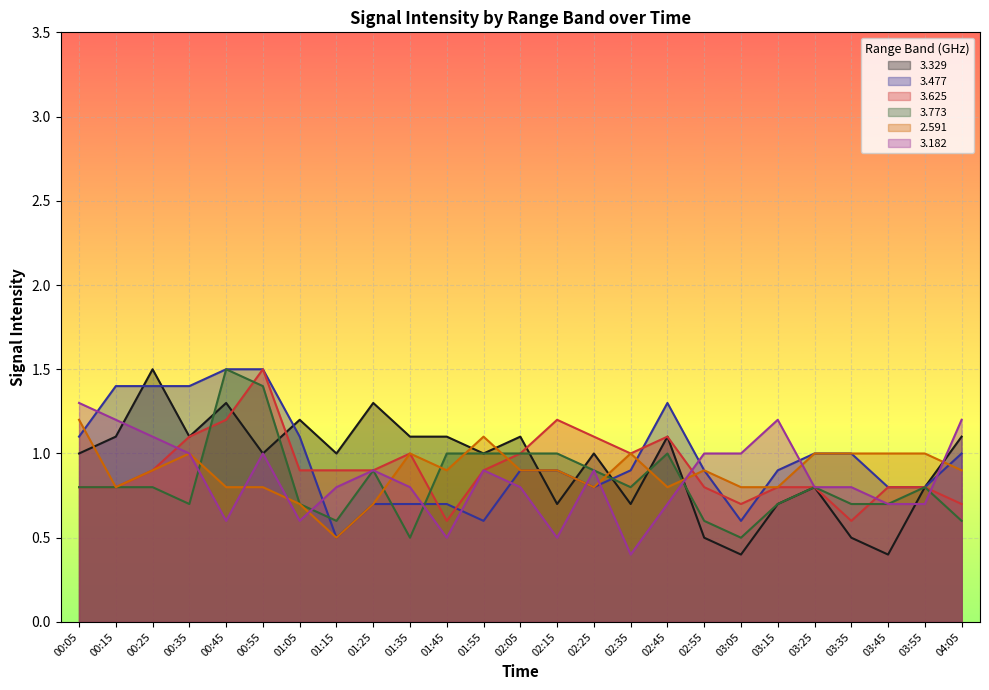

What is the difference between the second highest and minimum values in the   3.329 series?

0.9